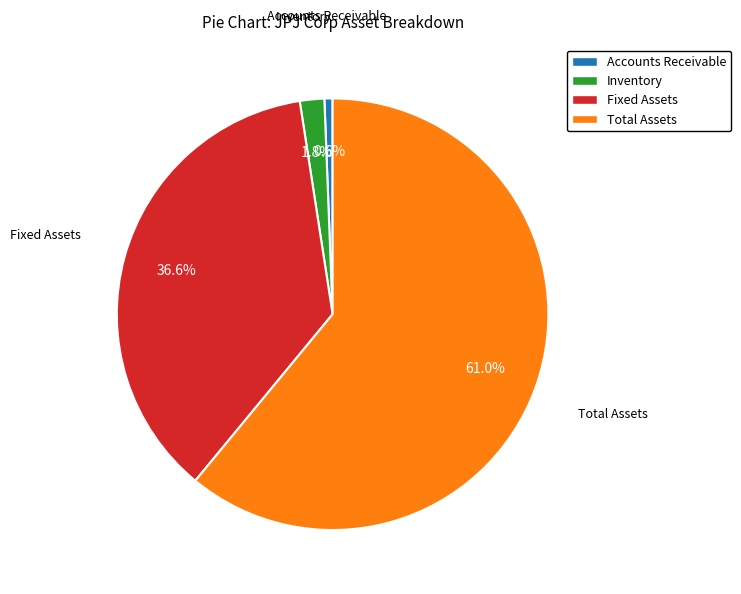

To the nearest percent, what is the difference between the Fixed Assets and Accounts Receivable slice percentages?

36%